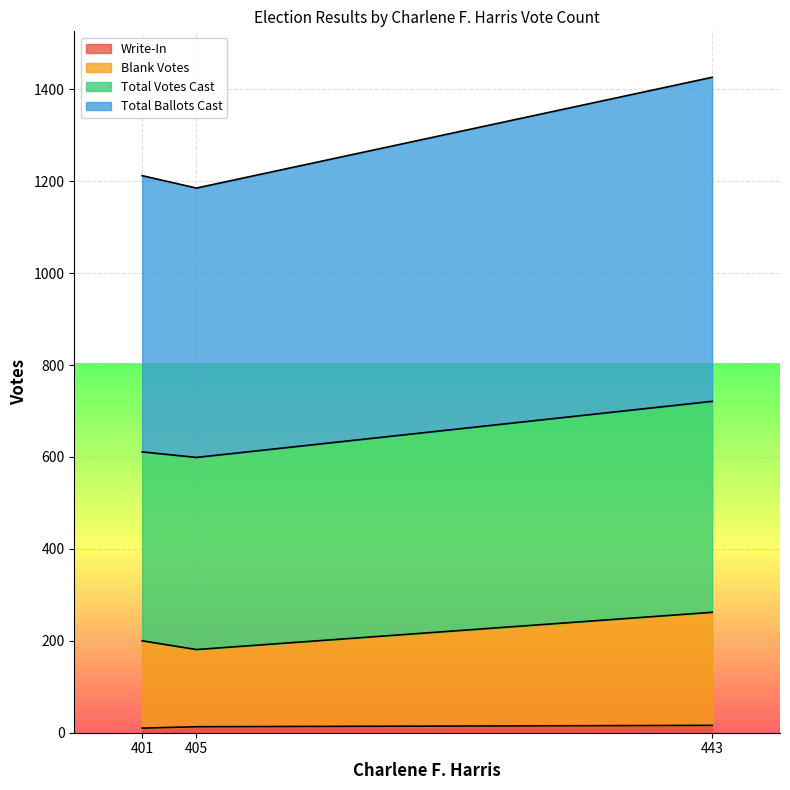

How many data points in Write-In are less than 13?

1